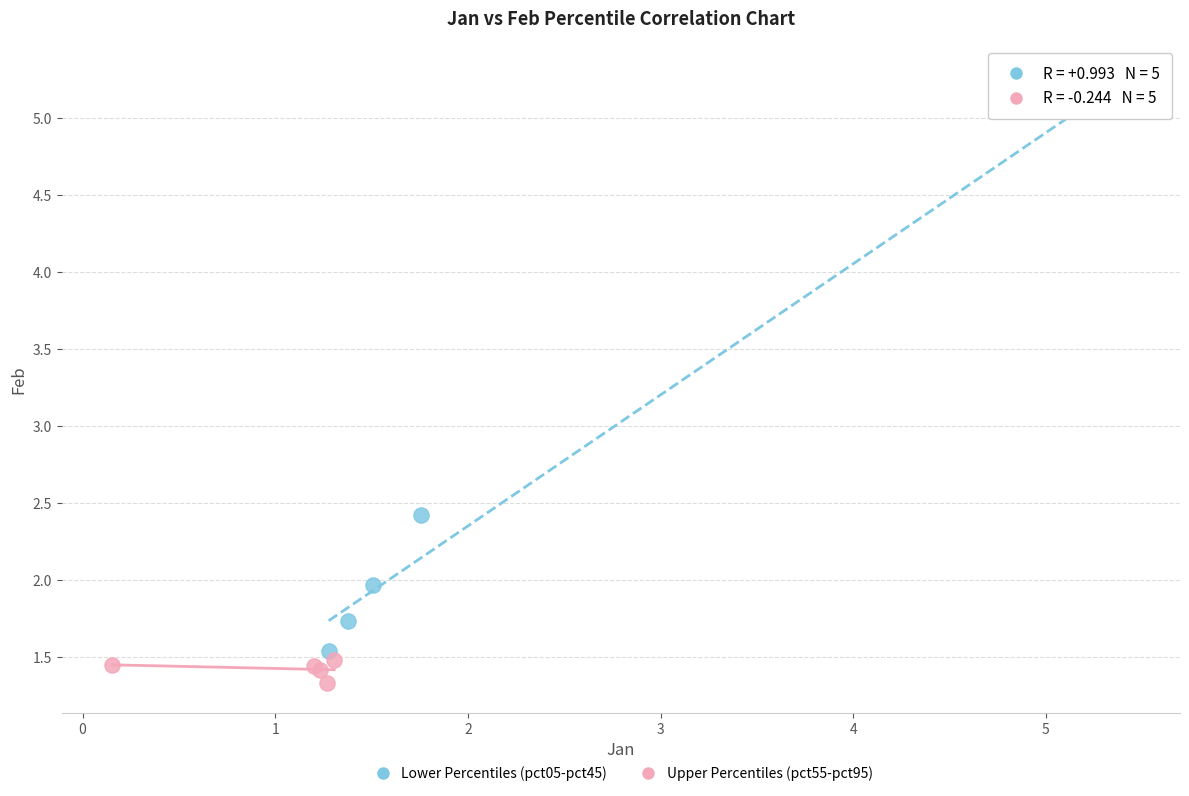

Which series reaches the maximum Y coordinate?

Lower Percentiles (pct05-pct45)